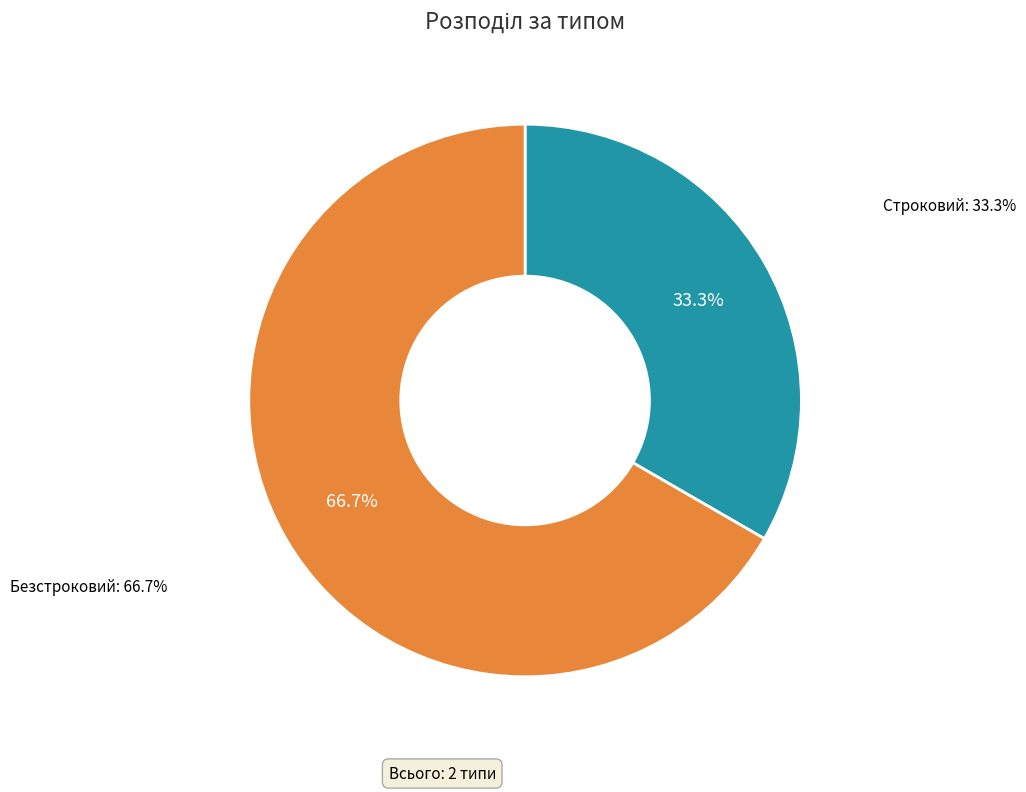

Rank the categories by value from highest to lowest.

Безстроковий, Строковий